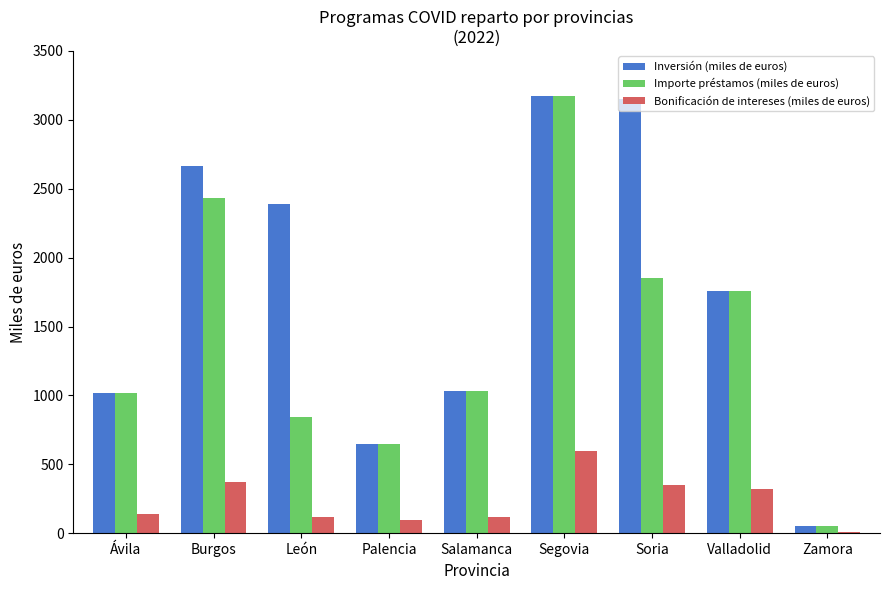

What value does the Bonificación de intereses (miles de euros) series have at Valladolid?

323